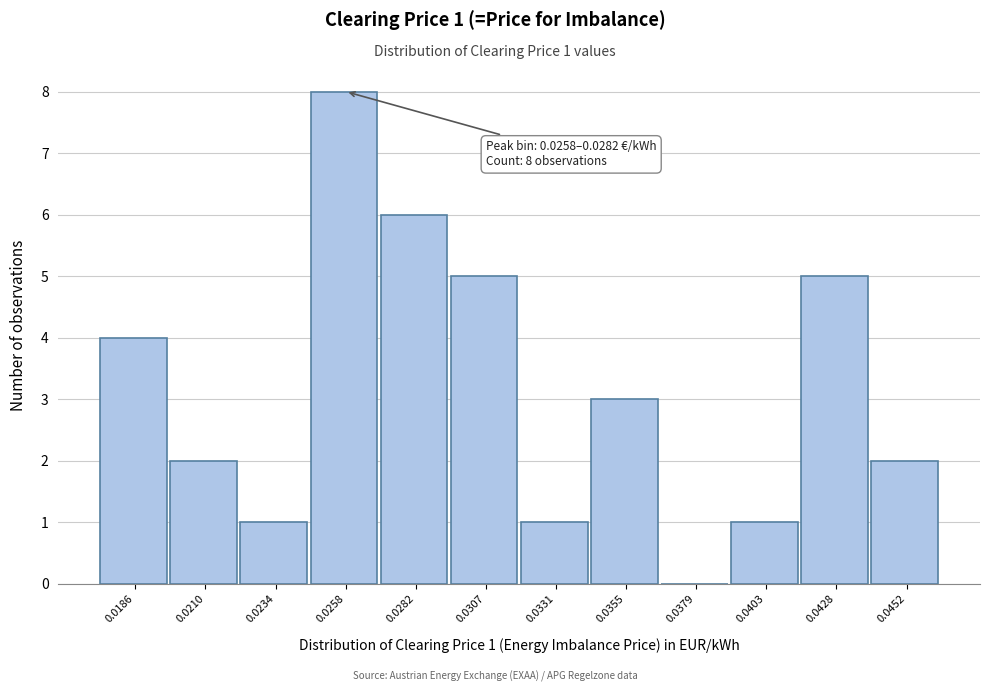

Reading left to right, what are all the values shown in this chart?

0.0186=4	0.0210=2	0.0234=1	0.0258=8	0.0282=6	0.0307=5	0.0331=1	0.0355=3	0.0379=0	0.0403=1	0.0428=5	0.0452=2